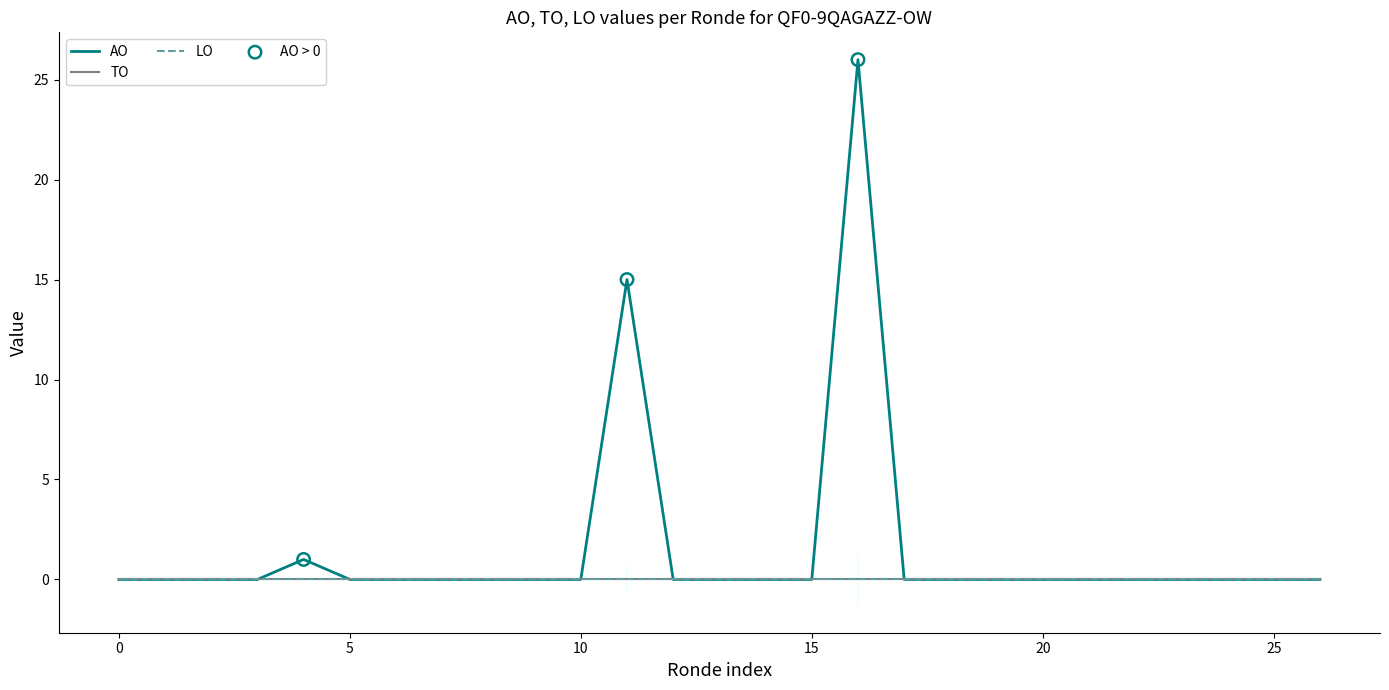

What are all the series names shown in the legend?

AO, TO, LO